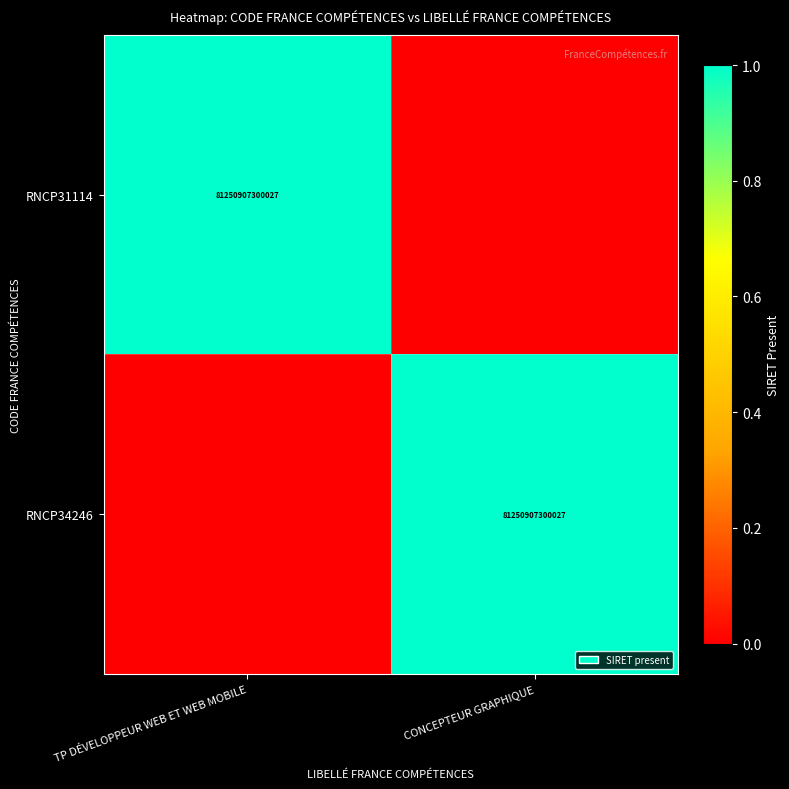

The RNCP34246 series shows 81250907300027 at CONCEPTEUR GRAPHIQUE. True or false?

True